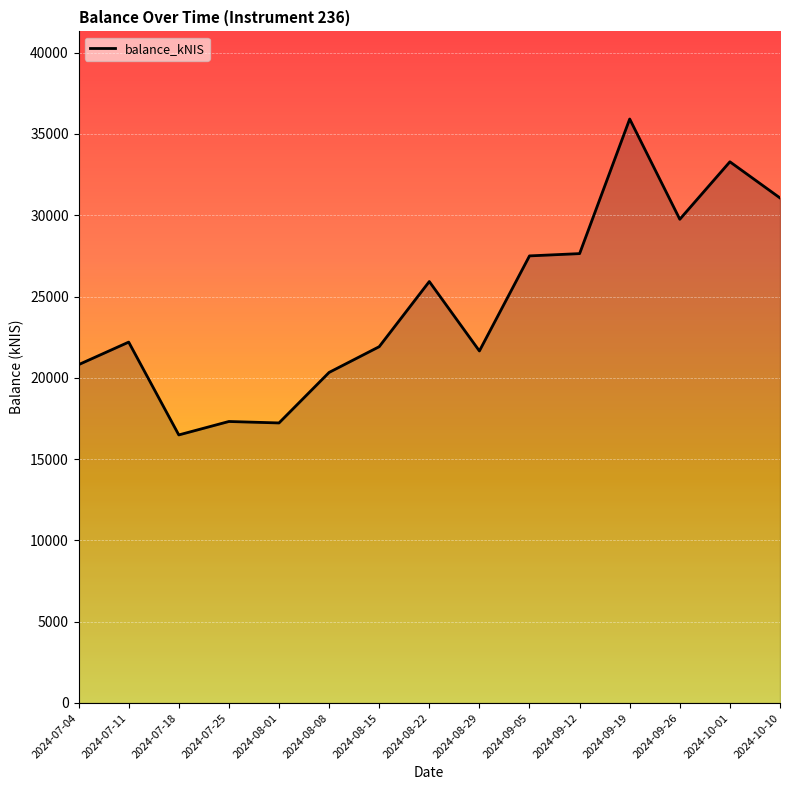

What value does the data have at 2024-07-11?

22197.2